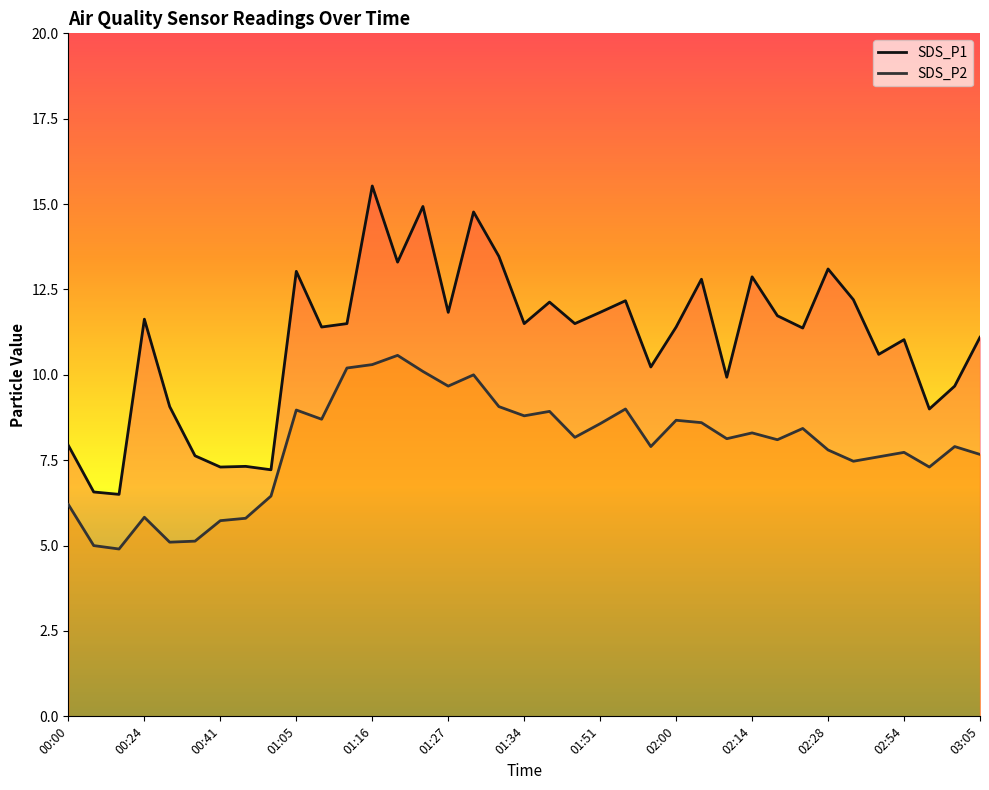

What is the difference between the SDS_P1 values at 02:59 and 02:14?

3.2